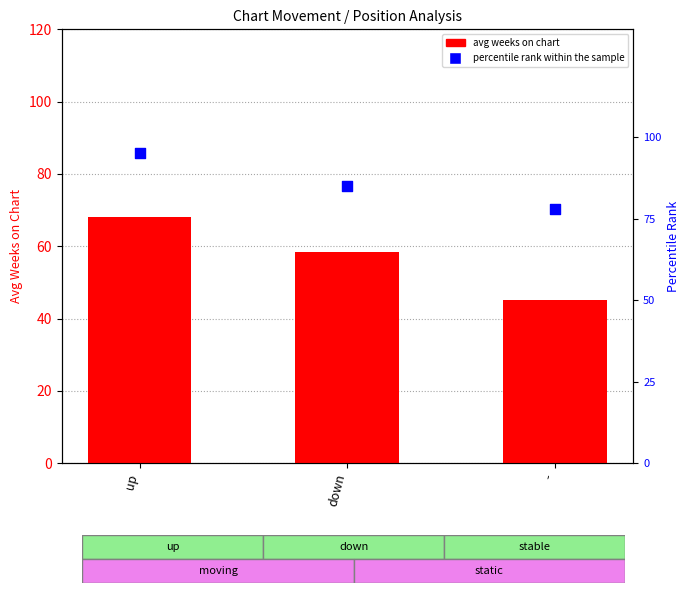

Which series contains the lowest Y value?

avg weeks on chart